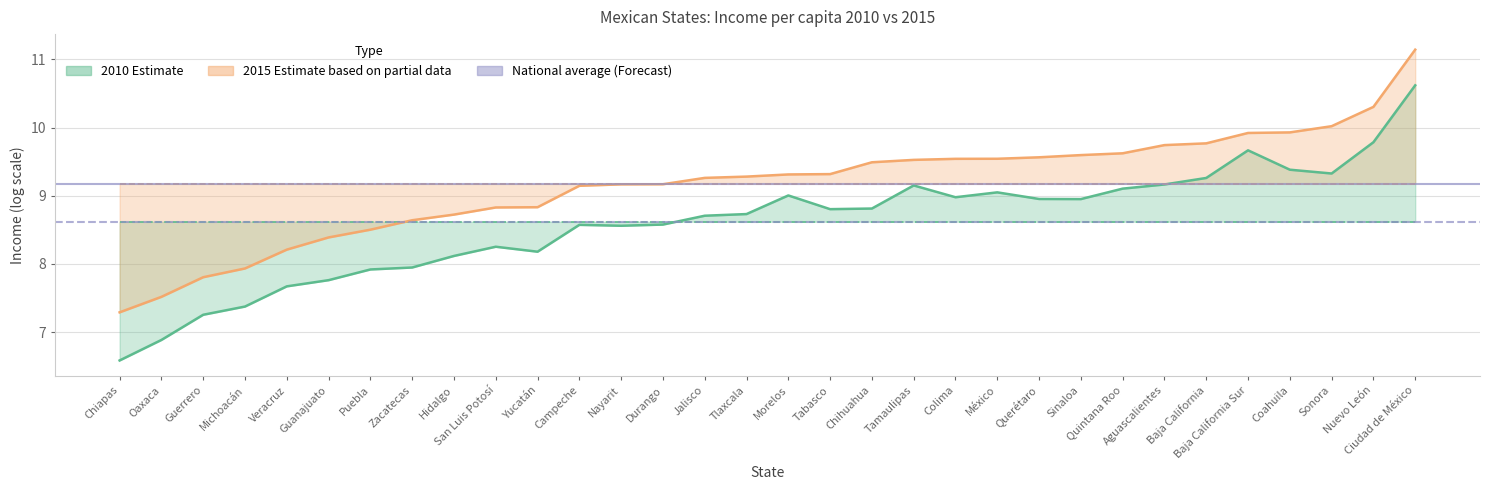

What is the label of the 14th point from the right?

Chihuahua